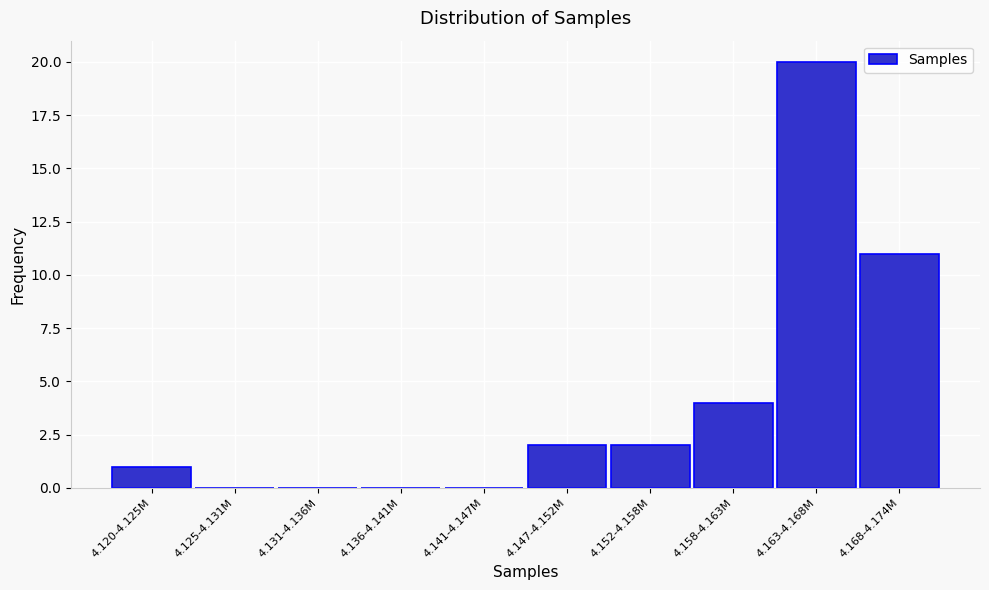

Reading right to left, extract all data points from this chart.

4.168-4.174M=11	4.163-4.168M=20	4.158-4.163M=4	4.152-4.158M=2	4.147-4.152M=2	4.141-4.147M=0	4.136-4.141M=0	4.131-4.136M=0	4.125-4.131M=0	4.120-4.125M=1